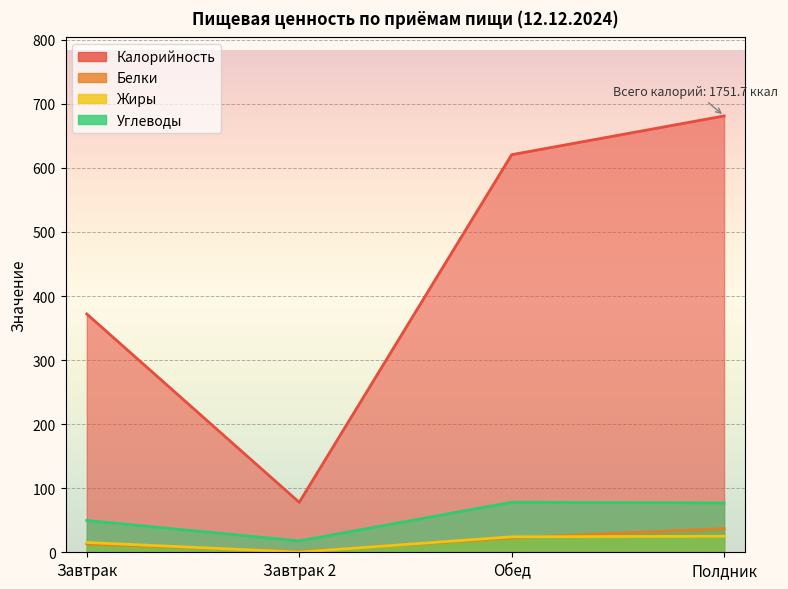

True or false: Жиры has a value of 10.0 at Завтрак.

False